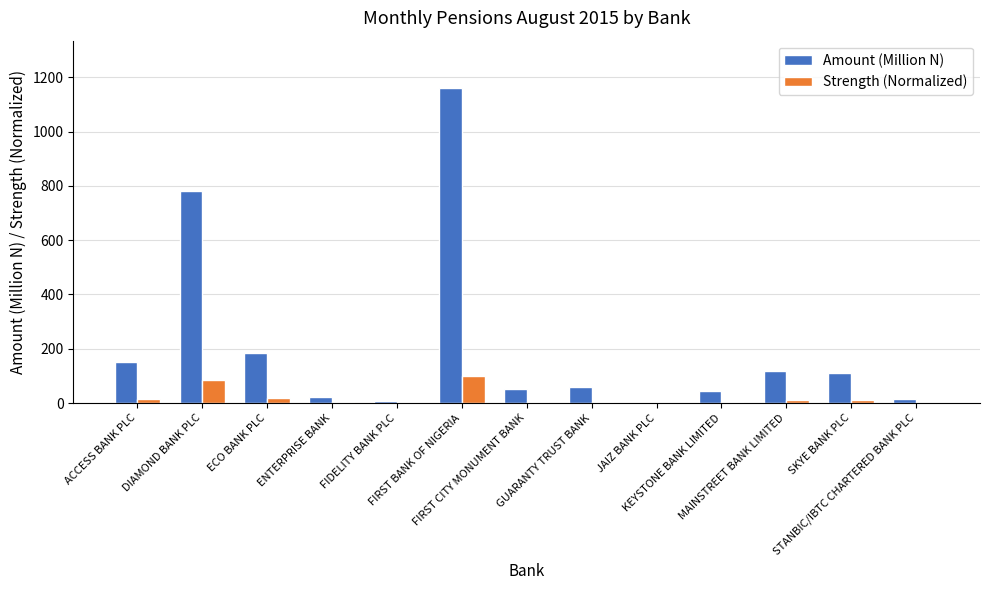

What is the maximum value for Strength (Normalized)?

100.0